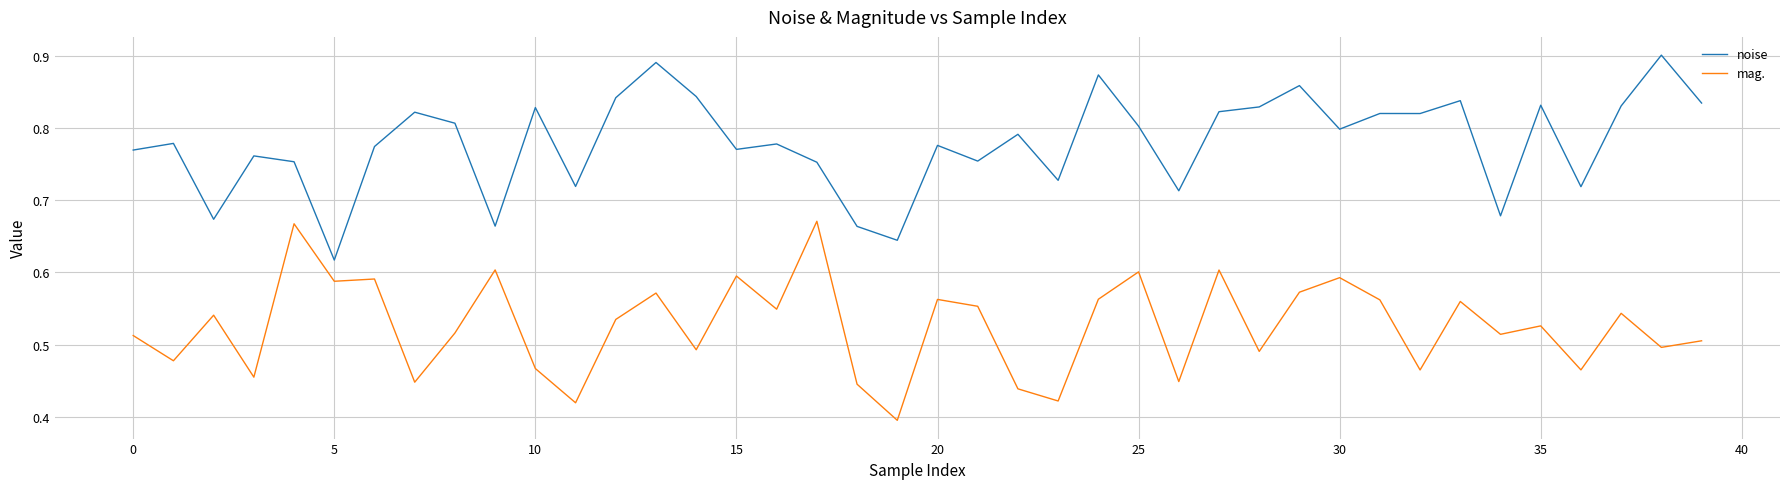

Does the chart have visible grid lines?

Yes